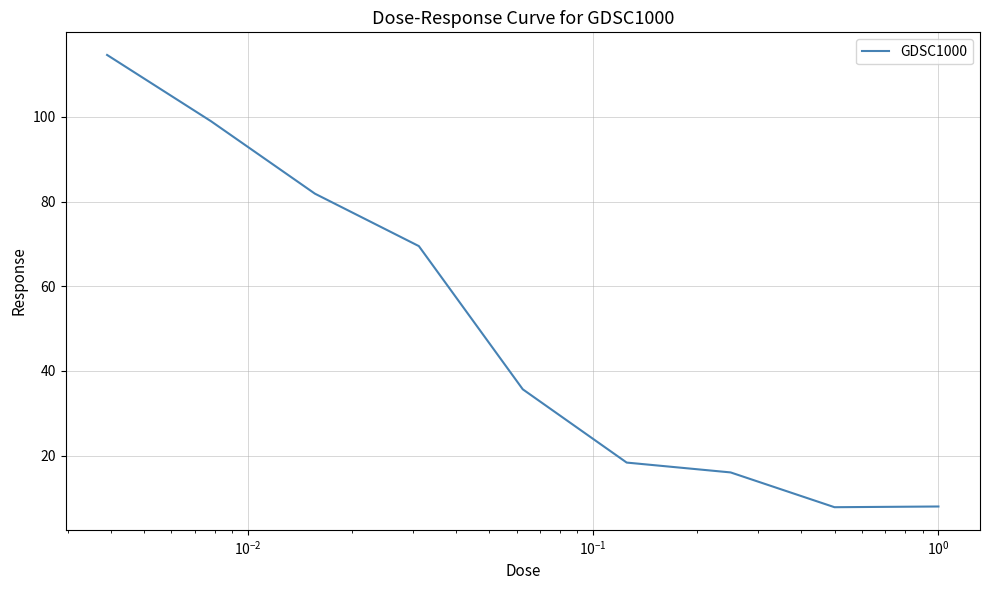

What is the difference between the maximum and minimum values?

106.8